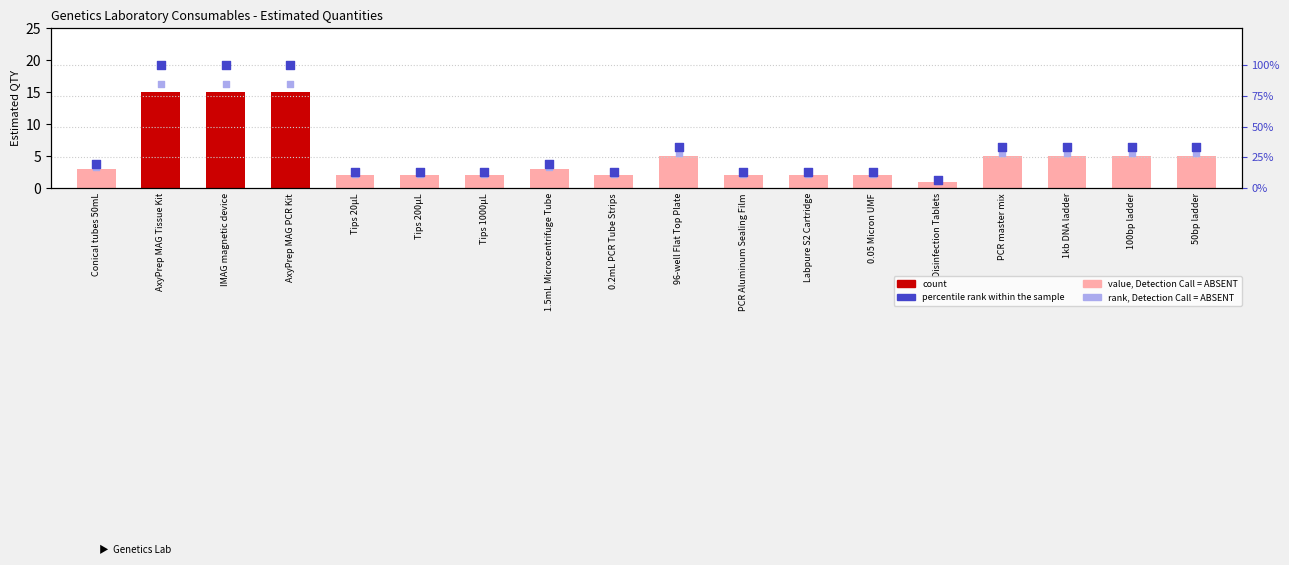

What are all the series names shown in the legend?

count, percentile rank within the sample, rank, Detection Call = ABSENT